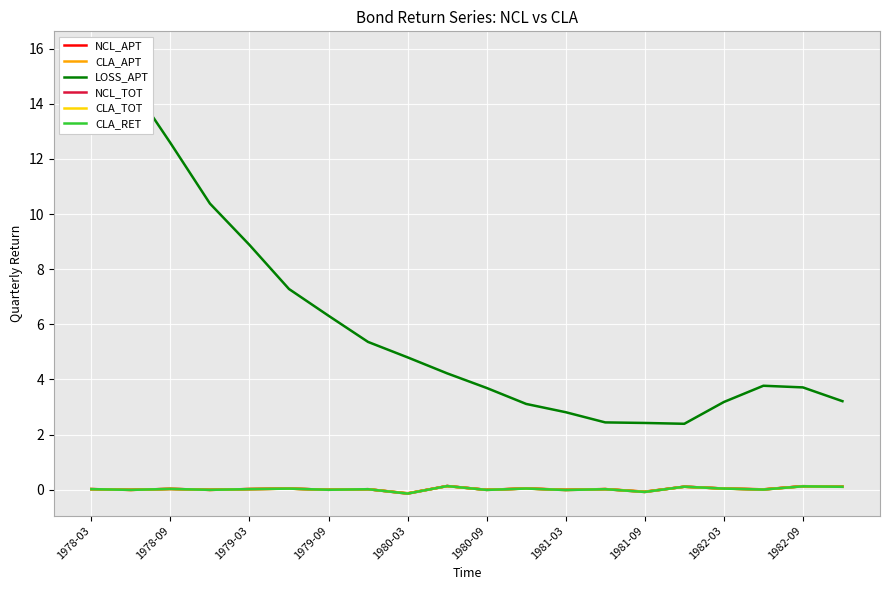

The CLA_TOT series shows 0.0 at 1979-03. True or false?

True